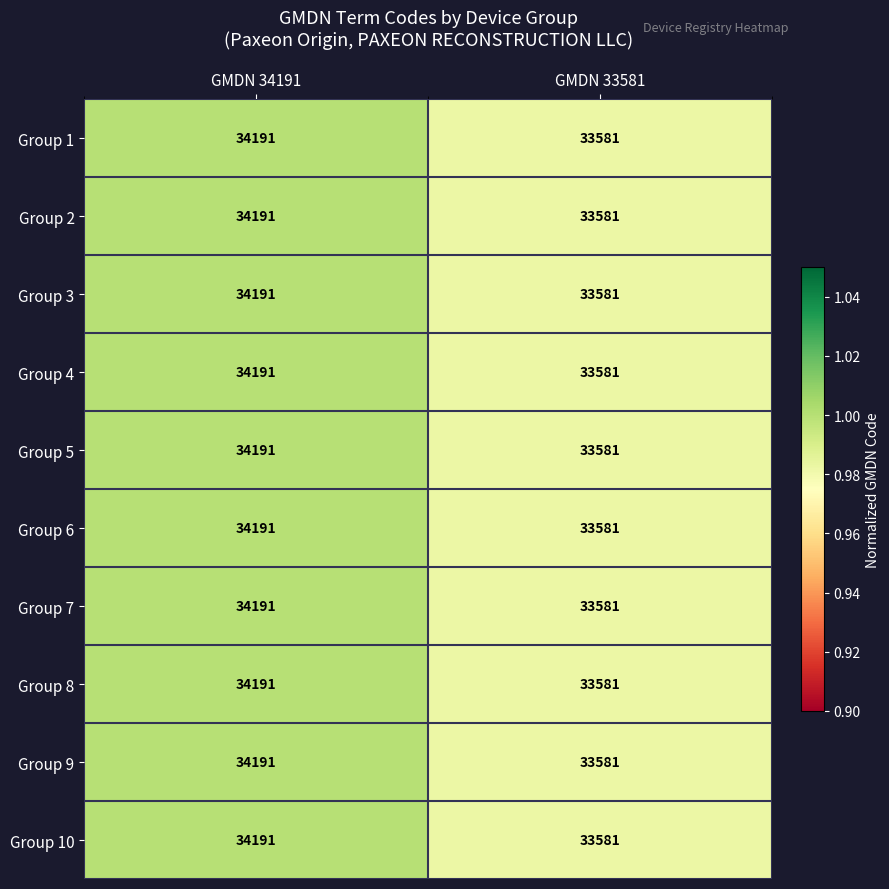

List the labels in order of Group 9 value, smallest first.

GMDN 33581, GMDN 34191